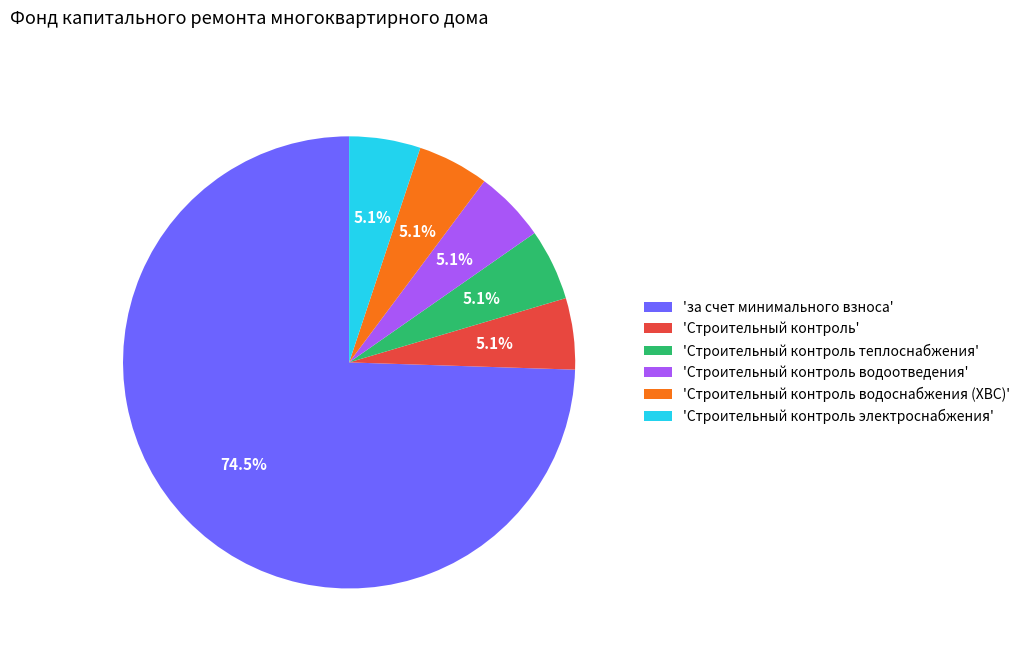

What is the largest slice in the pie chart?

'за счет минимального взноса'